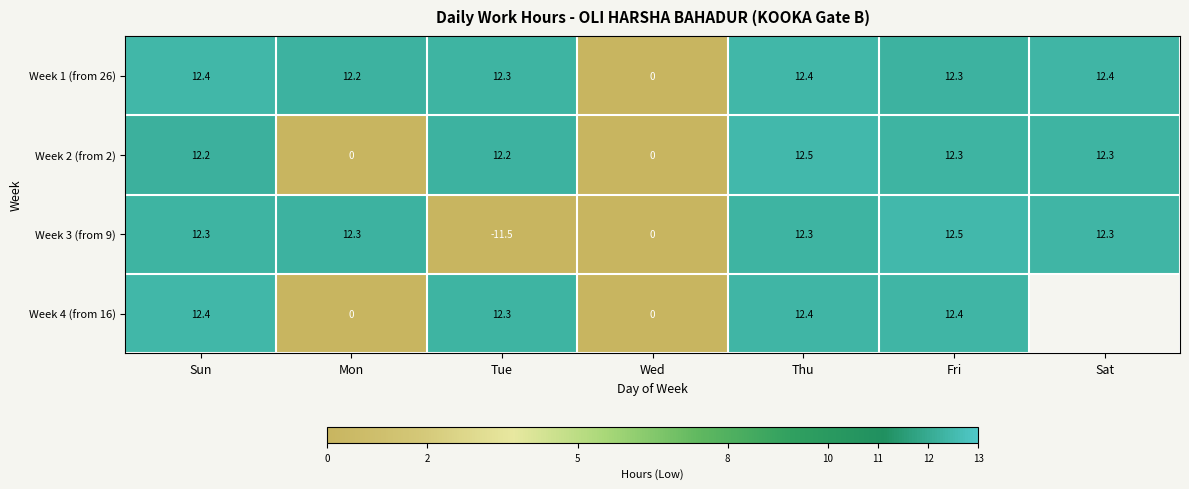

What is the sum of the Week 1 (from 26) values at Wed and Thu?

12.4